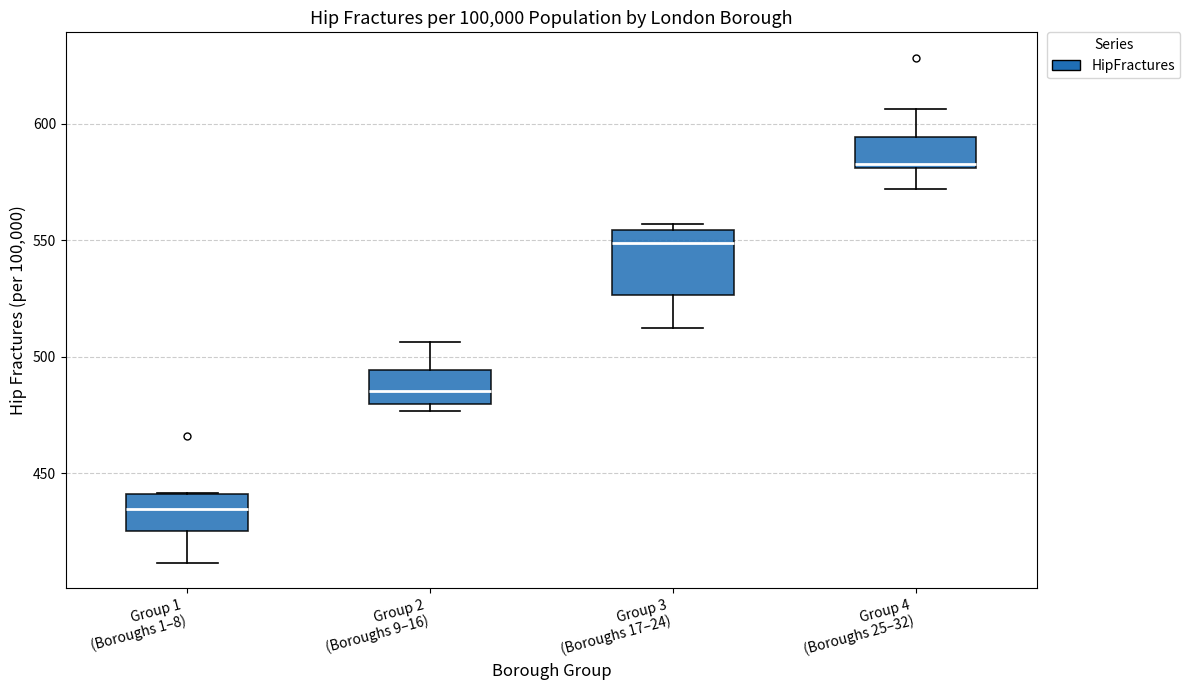

Which box's median line is the highest?

Group 4 (Boroughs 25–32)